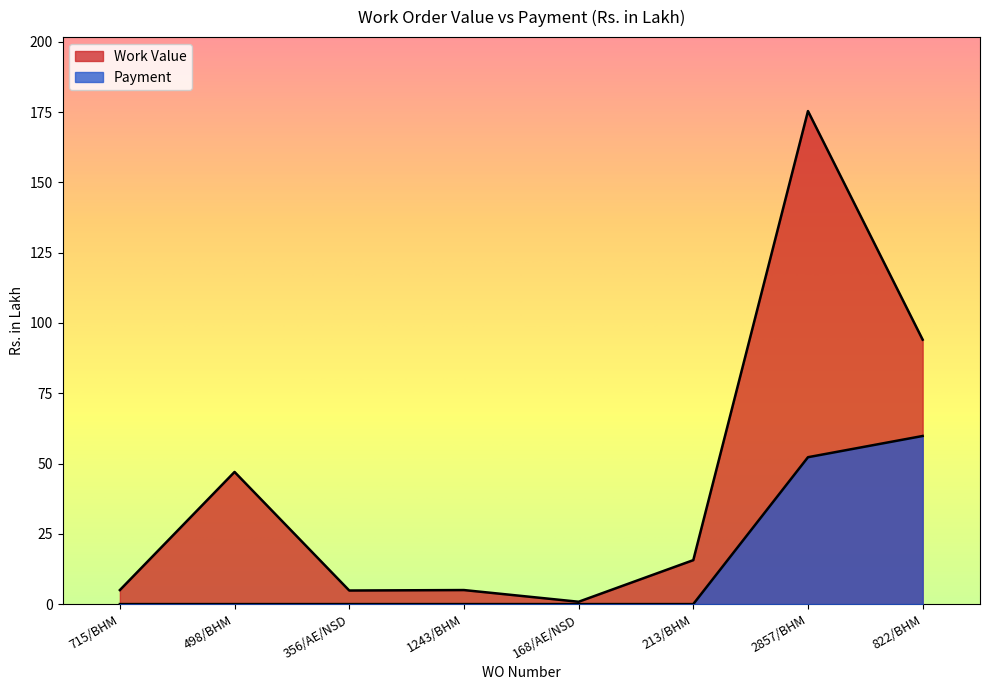

What is the label of the 3rd point from the right?

213/BHM